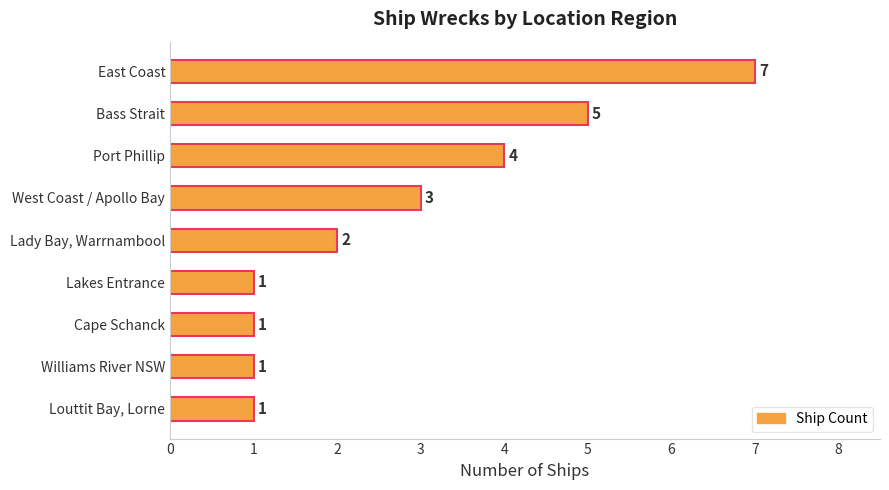

Count the number of categories in the chart.

9